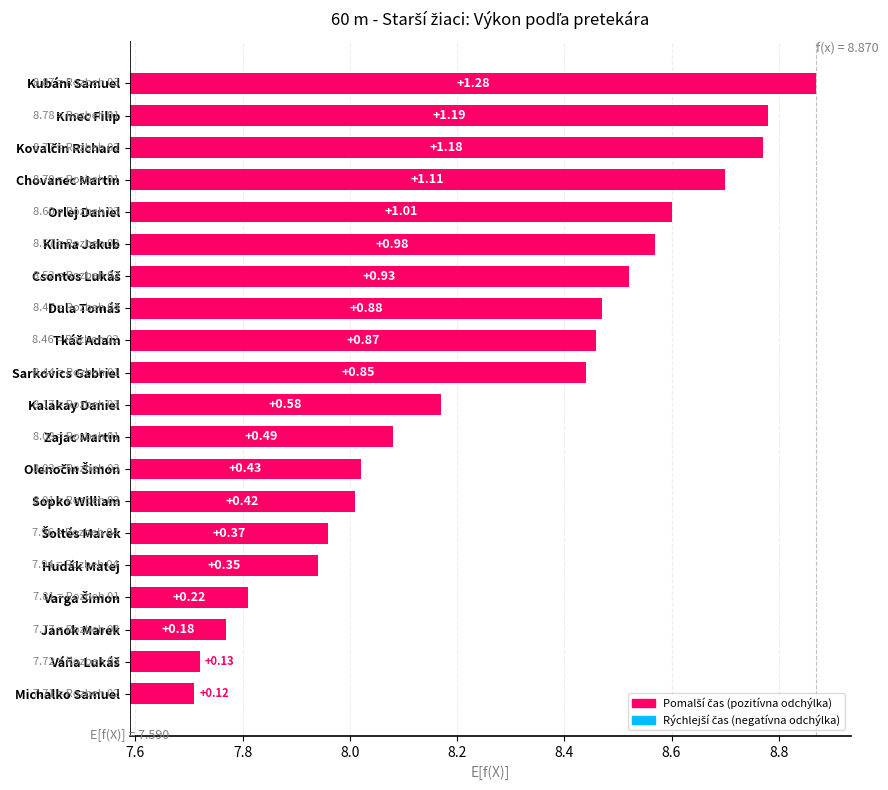

What is the change in value from Kalakay Daniel to Kovalčin Richard?

+0.6